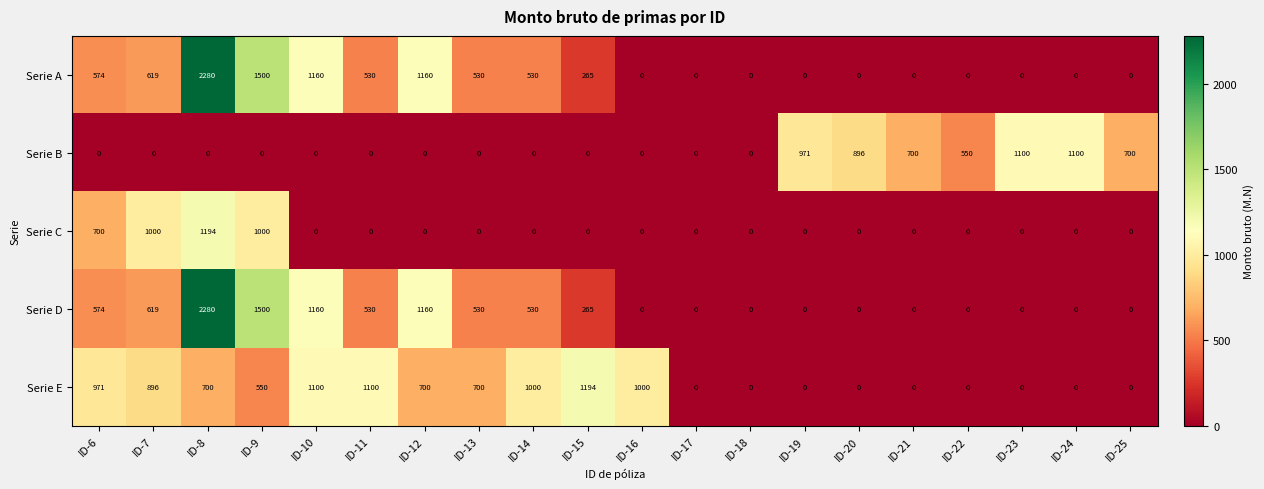

The value of Serie A at ID-8 is 2280. True or false?

True